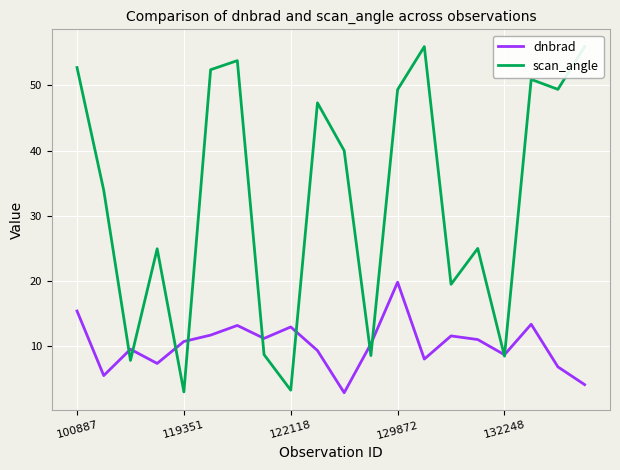

Rank the series by their maximum value, from highest to lowest.

scan_angle, dnbrad